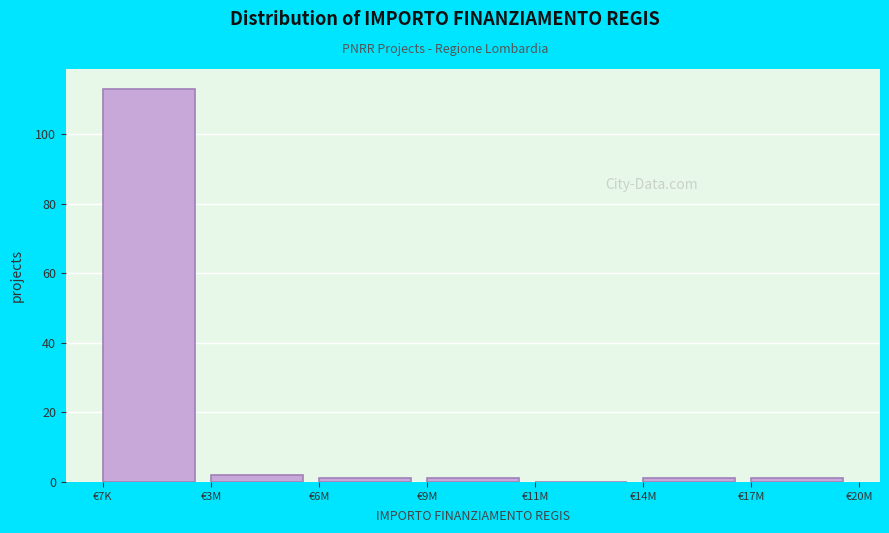

Reading right to left, what are all the values shown in this chart?

€17M=1	€14M=1	€11M=0	€9M=1	€6M=1	€3M=2	€7K=113